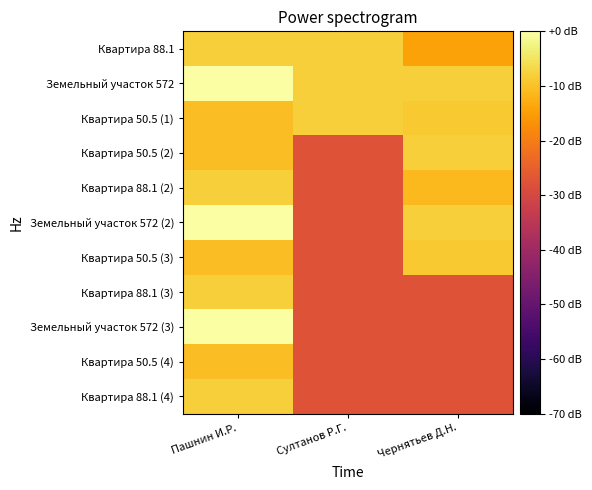

Count the number of data series in this chart.

11